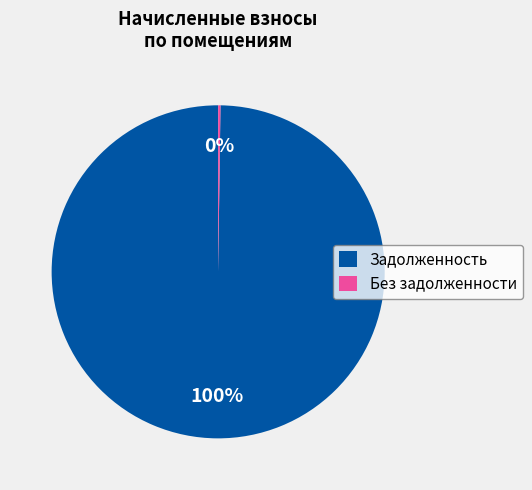

True or false: Задолженность accounts for 100% of the total.

True